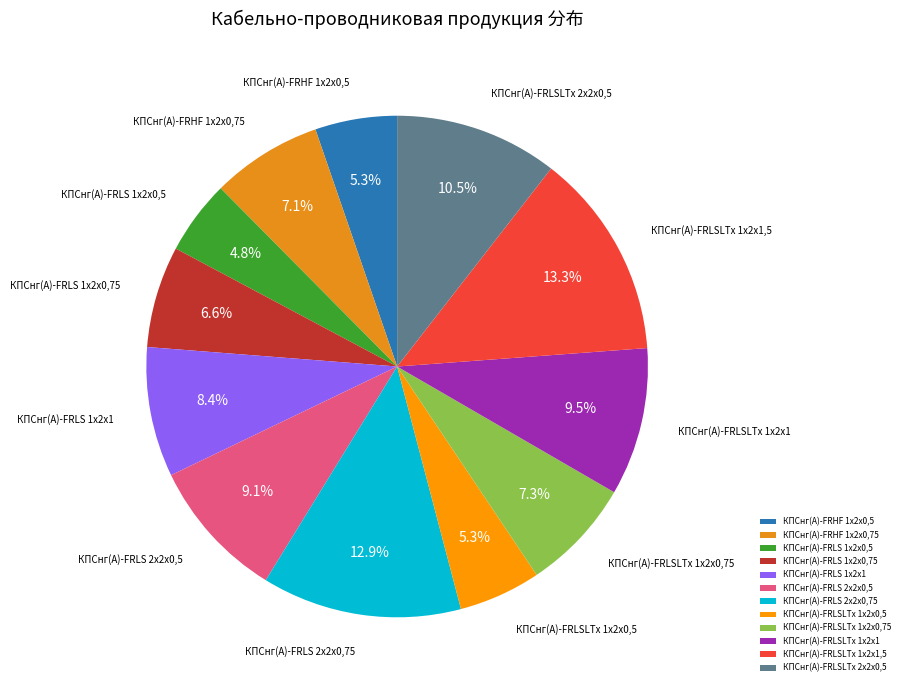

To the nearest percent, what percentage of the pie is КПСнг(А)-FRLSLTx 1х2х0,5?

5%